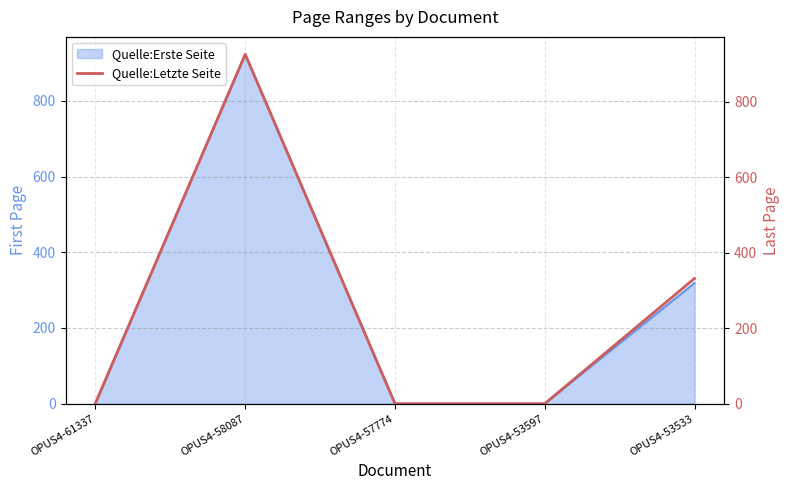

Which category has the highest value across all series?

OPUS4-58087